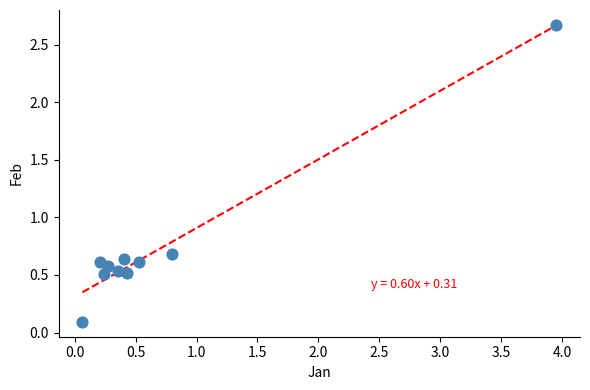

What is the average Y value?

0.7